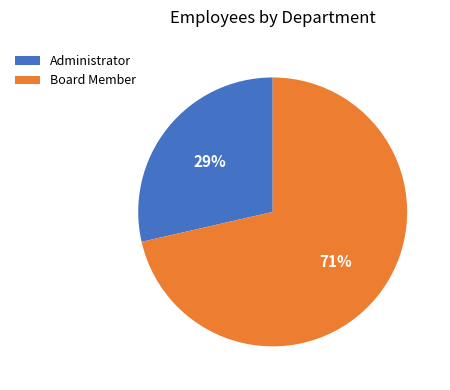

To the nearest percent, what percentage of the pie is Board Member?

71%